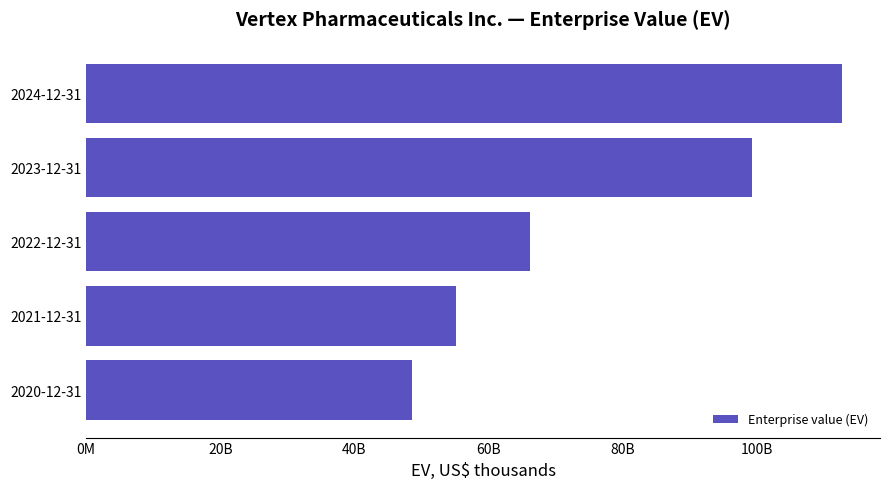

Does the chart contain stacked bars?

No